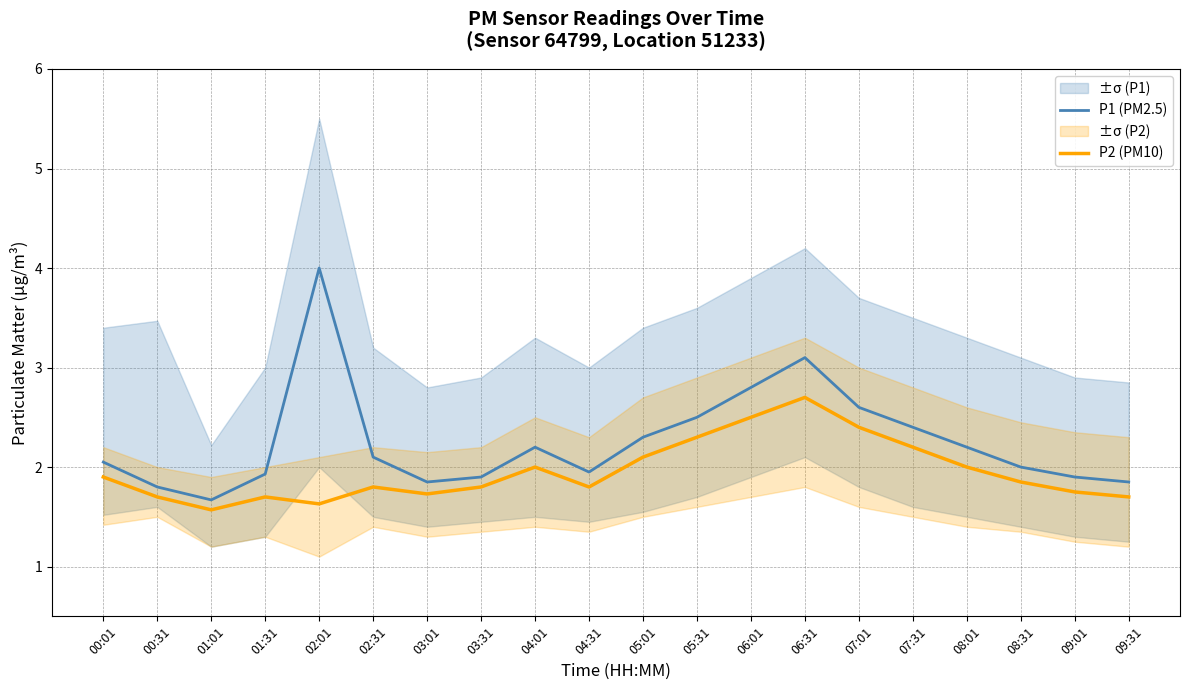

In P2 (PM10), how many points are lower than both neighbors (excluding endpoints)?

4